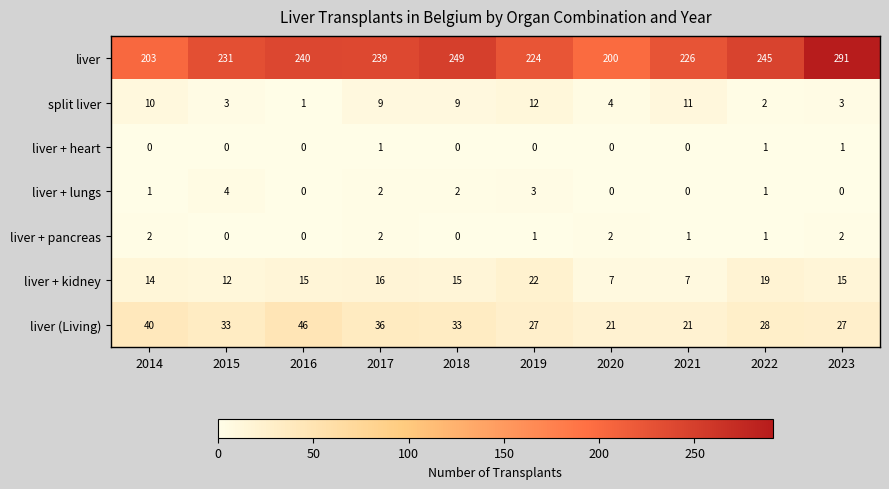

Count the liver + pancreas values in the range 0 to 2.

10